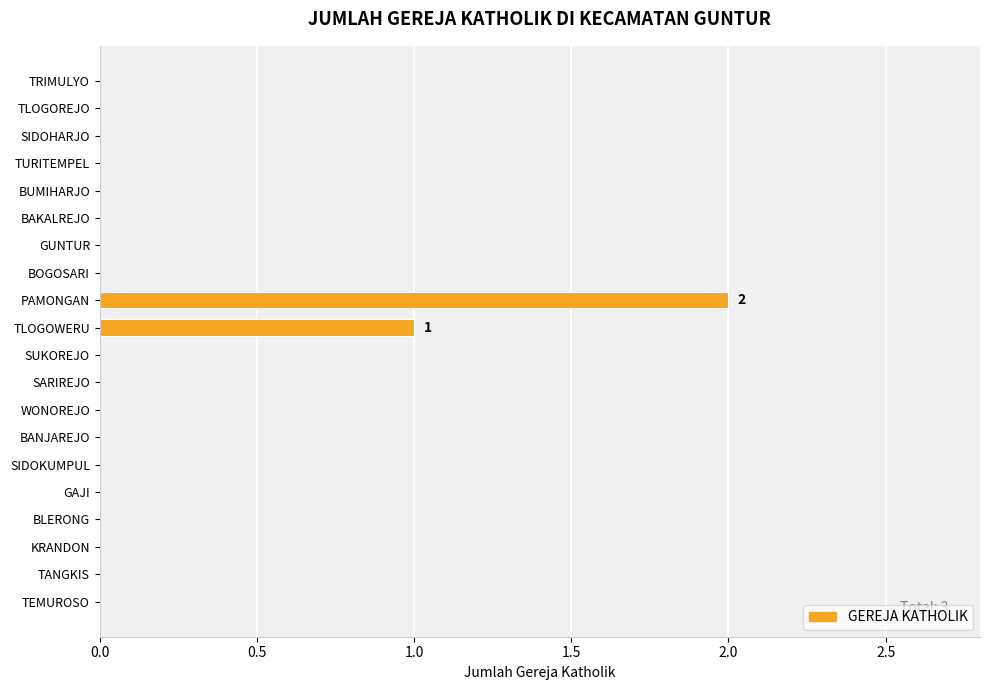

Between TANGKIS and TLOGOWERU, which is larger?

TLOGOWERU